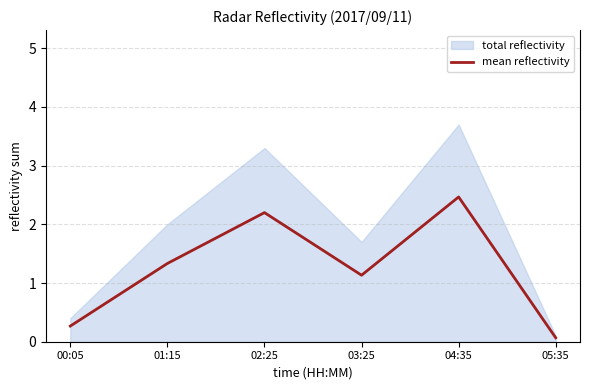

The value at 00:05 is 0.3. True or false?

True